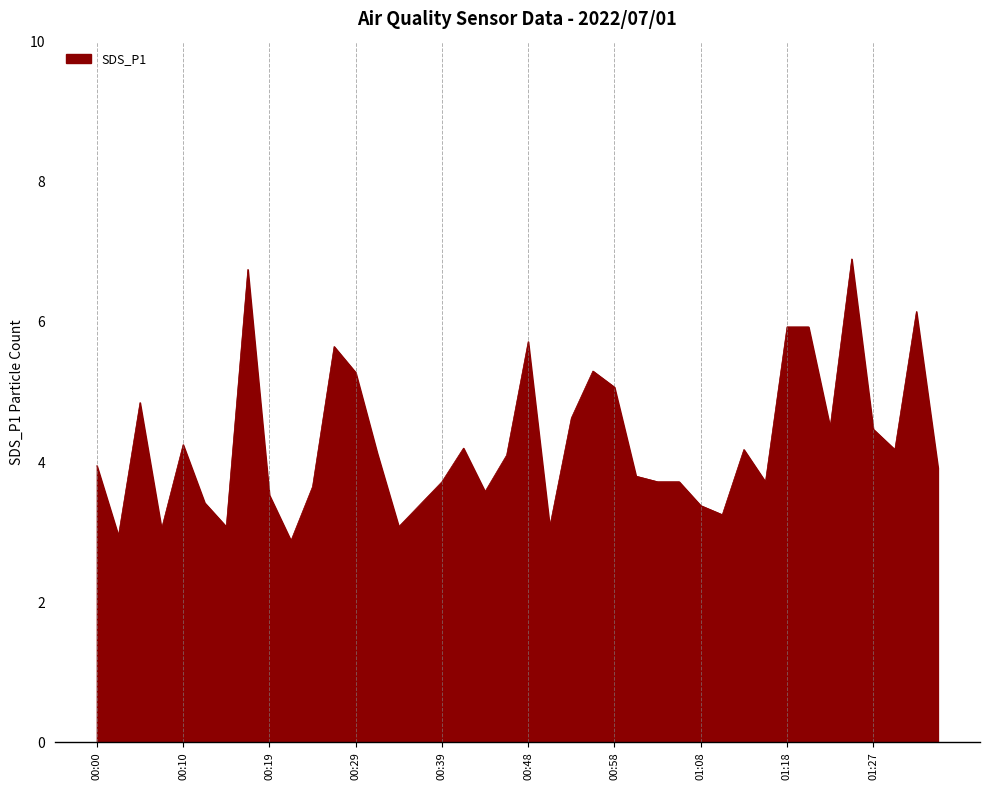

What is the smallest value displayed?

2.9